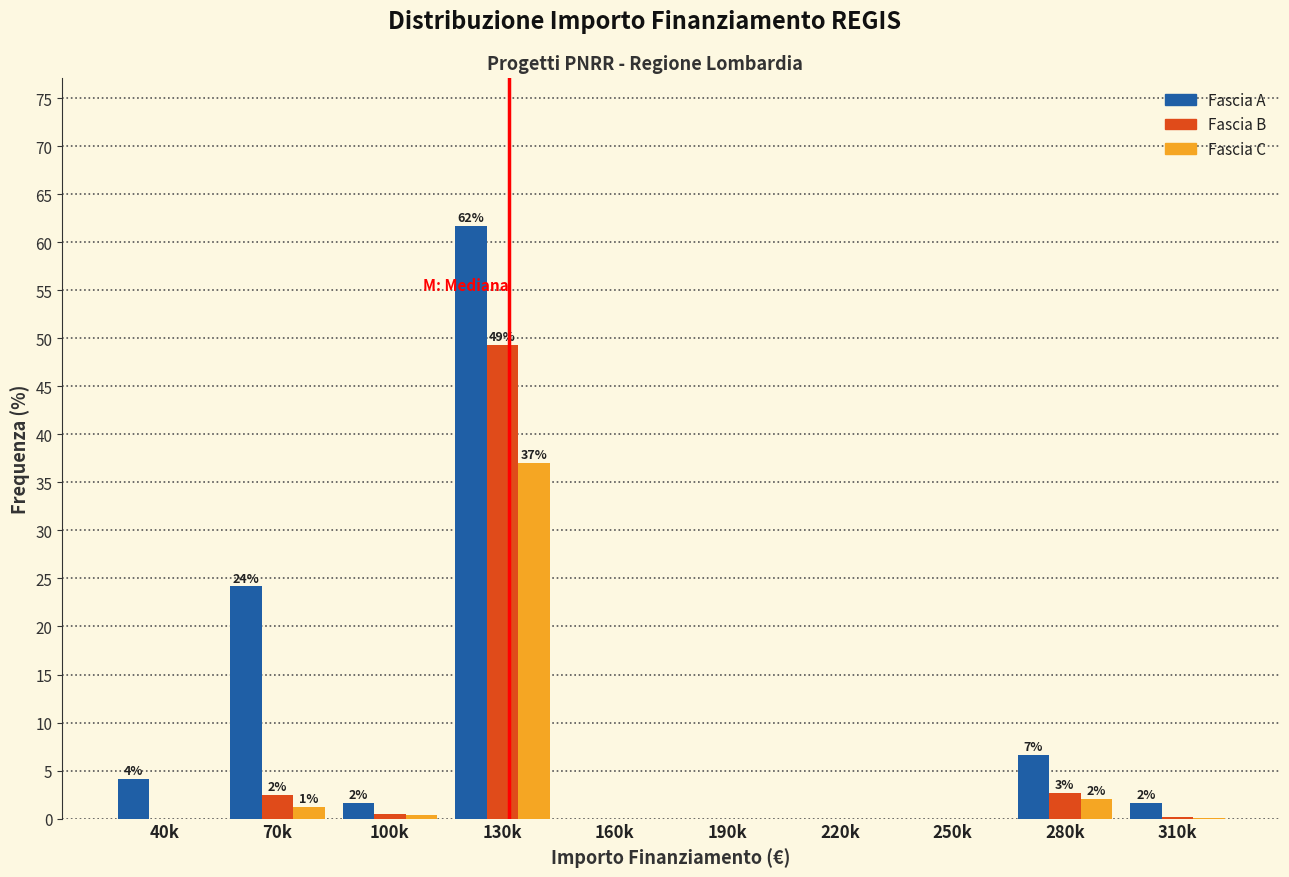

Which label corresponds to the largest value in the chart?

130k